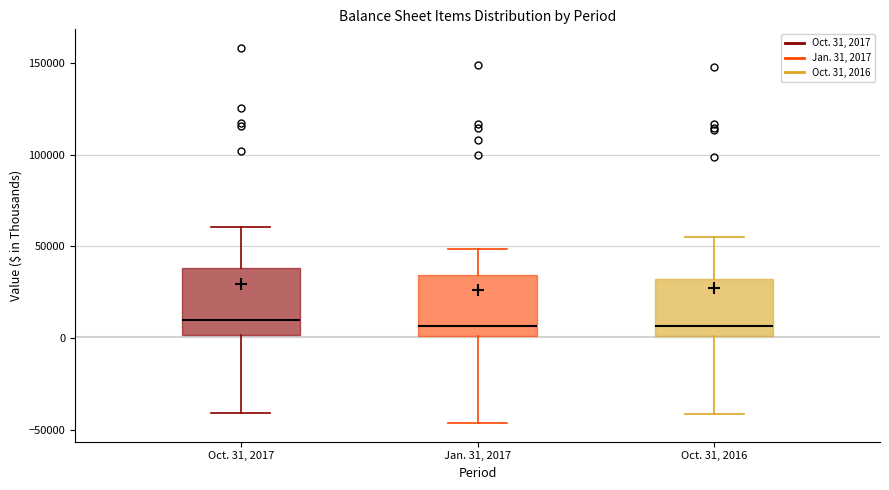

Reading left to right, transcribe this box plot: for each box, give where its median line is, the range the box spans, and where its two whiskers end, as read against the y-axis. The values are not printed on the chart, so give them approximately, as read against the axis.

Oct. 31, 2017: median 10000, box 0 to 40000, whiskers -40000 to 60000
Jan. 31, 2017: median 5000, box 0 to 35000, whiskers -45000 to 50000
Oct. 31, 2016: median 5000, box 0 to 30000, whiskers -40000 to 55000